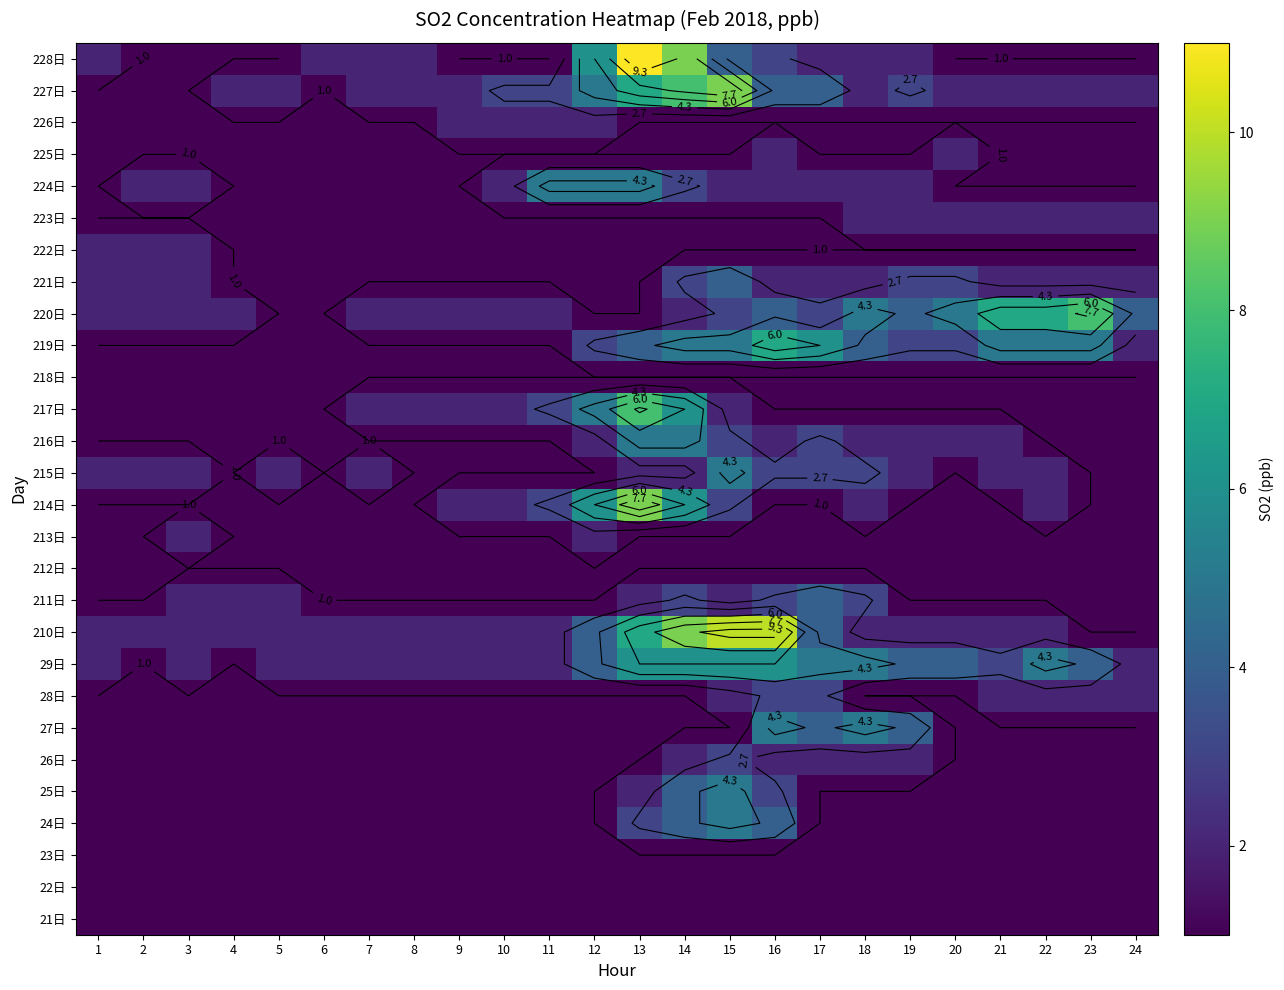

What is the difference between the maximum and minimum values in the 213日 series?

1